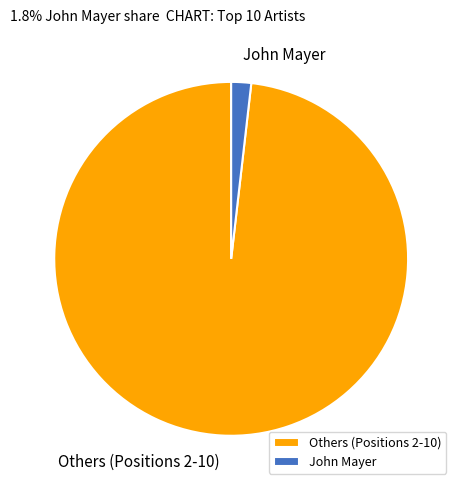

How many slices are in this pie chart?

2